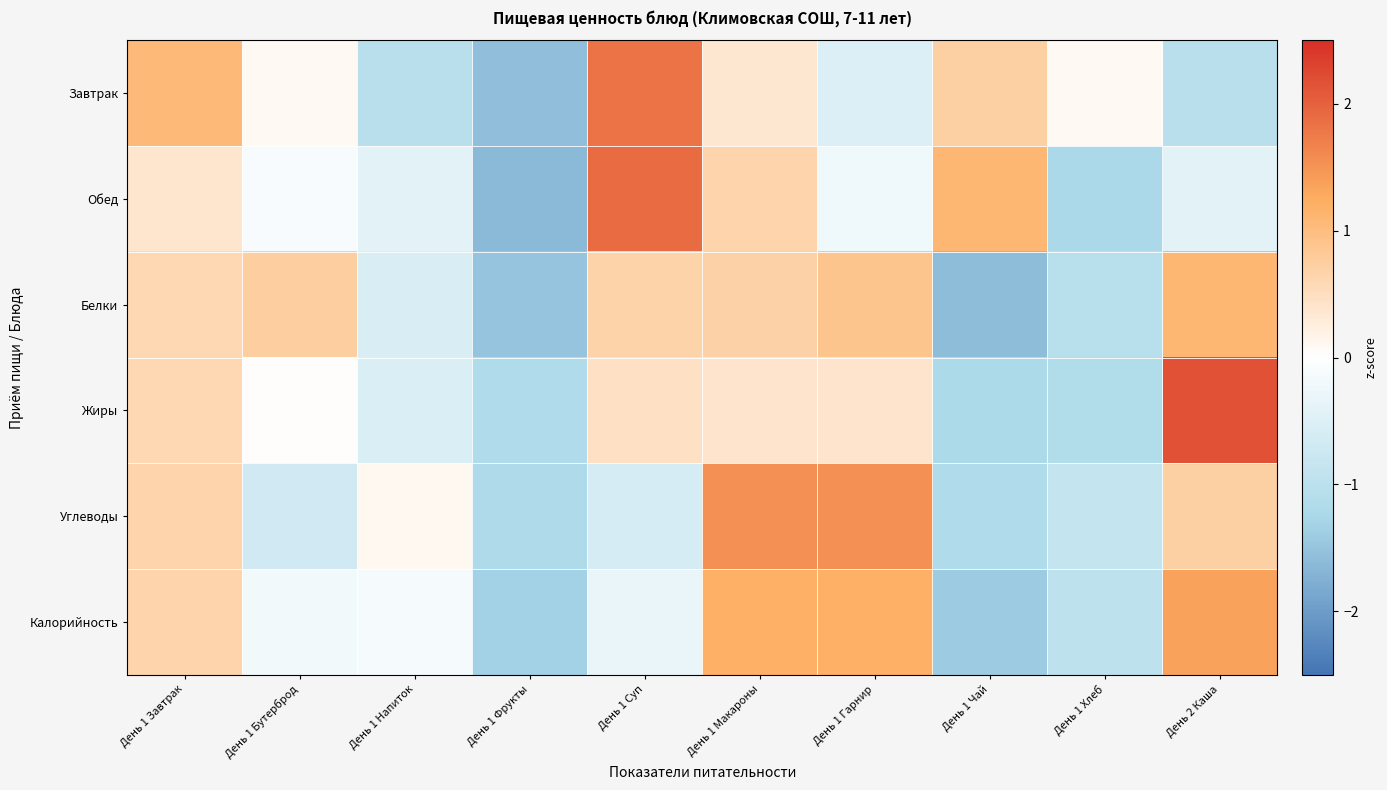

Reading left to right, list all the values displayed in this chart.

Завтрак: День 1 Завтрак=1.1	День 1 Бутерброд=0.1	День 1 Напиток=-1.0	День 1 Фрукты=-1.6	День 1 Суп=1.8	День 1 Макароны=0.4	День 1 Гарнир=-0.5	День 1 Чай=0.7	День 1 Хлеб=0.1	День 2 Каша=-1.0
Обед: День 1 Завтрак=0.4	День 1 Бутерброд=-0.1	День 1 Напиток=-0.4	День 1 Фрукты=-1.6	День 1 Суп=1.9	День 1 Макароны=0.7	День 1 Гарнир=-0.2	День 1 Чай=1.1	День 1 Хлеб=-1.2	День 2 Каша=-0.4
Белки: День 1 Завтрак=0.6	День 1 Бутерброд=0.7	День 1 Напиток=-0.6	День 1 Фрукты=-1.5	День 1 Суп=0.7	День 1 Макароны=0.7	День 1 Гарнир=0.9	День 1 Чай=-1.6	День 1 Хлеб=-1.0	День 2 Каша=1.1
Жиры: День 1 Завтрак=0.6	День 1 Бутерброд=0.0	День 1 Напиток=-0.6	День 1 Фрукты=-1.2	День 1 Суп=0.5	День 1 Макароны=0.4	День 1 Гарнир=0.4	День 1 Чай=-1.2	День 1 Хлеб=-1.1	День 2 Каша=2.2
Углеводы: День 1 Завтрак=0.6	День 1 Бутерброд=-0.7	День 1 Напиток=0.1	День 1 Фрукты=-1.2	День 1 Суп=-0.6	День 1 Макароны=1.5	День 1 Гарнир=1.5	День 1 Чай=-1.2	День 1 Хлеб=-0.9	День 2 Каша=0.7
Калорийность: День 1 Завтрак=0.6	День 1 Бутерброд=-0.2	День 1 Напиток=-0.2	День 1 Фрукты=-1.3	День 1 Суп=-0.3	День 1 Макароны=1.2	День 1 Гарнир=1.2	День 1 Чай=-1.4	День 1 Хлеб=-1.0	День 2 Каша=1.3